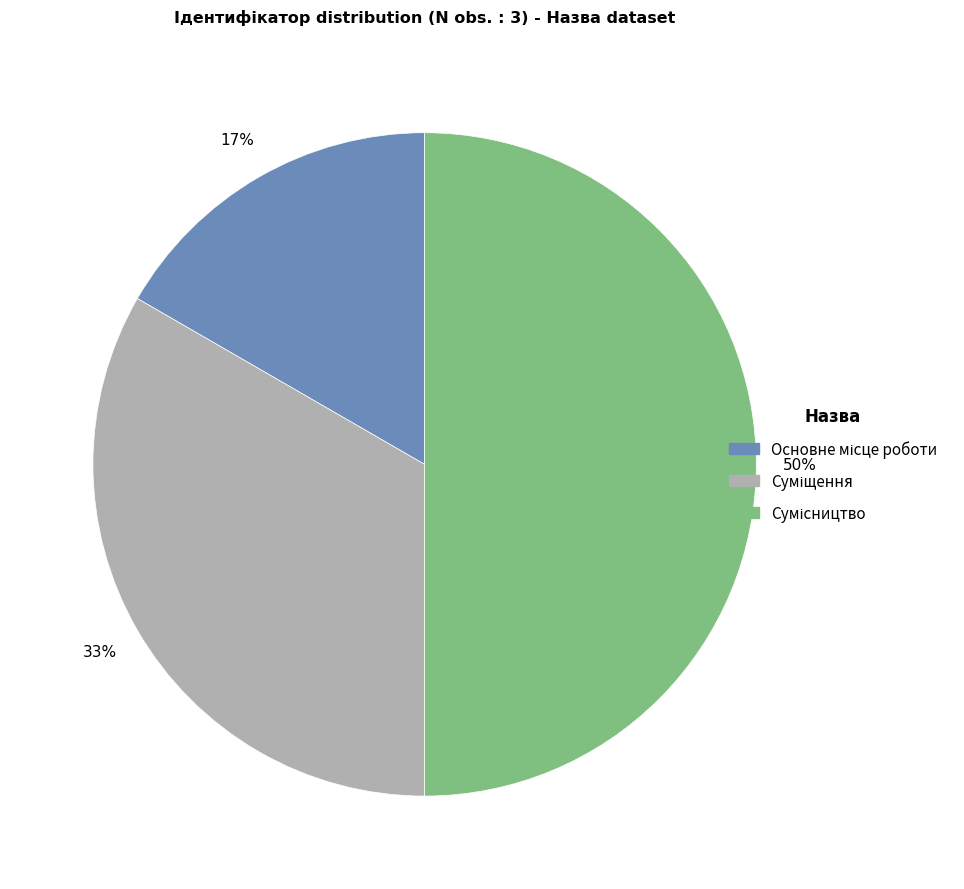

To the nearest percent, what is the difference between the largest and smallest slice percentages?

33%